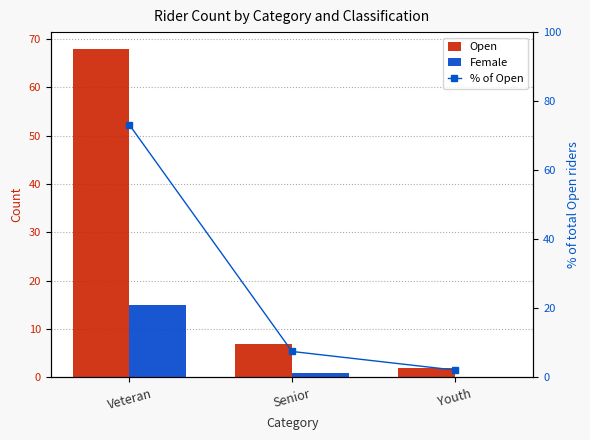

What is the sum of all % of Open values?

82.8